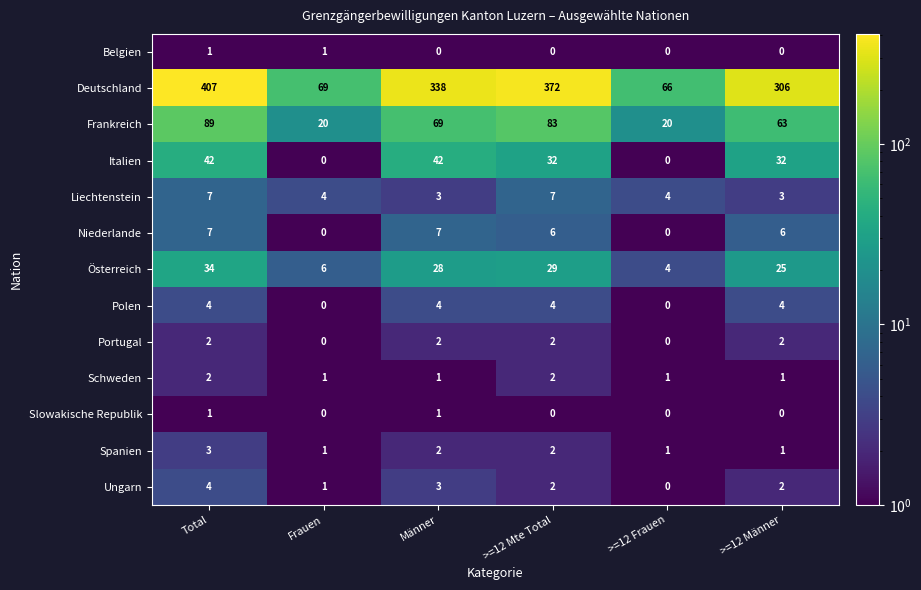

How many series are shown in this chart?

13